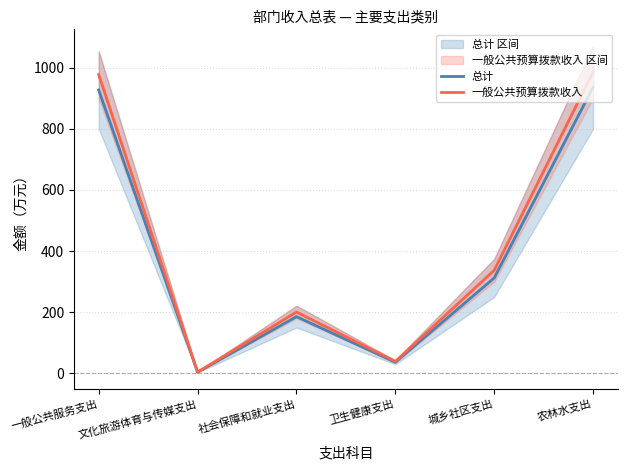

At how many categories does at least one series exceed 99?

4